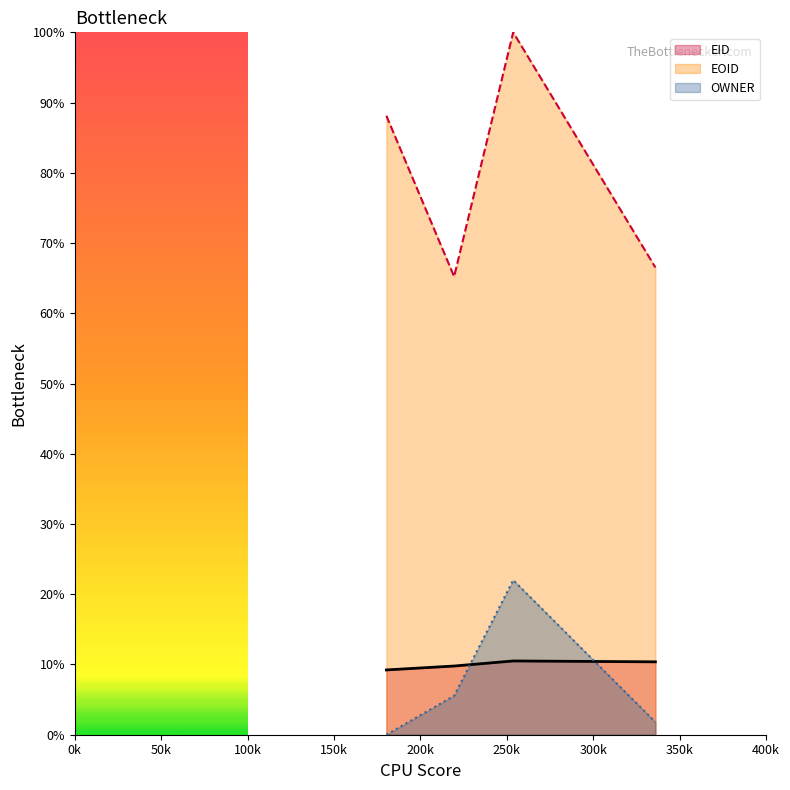

Reading right to left, list all the values displayed in this chart.

EID line: 10.4	10.5	9.8	9.2
EOID line: 66.5	100.0	65.2	88.1
OWNER line: 1.8	22.0	5.5	0.0